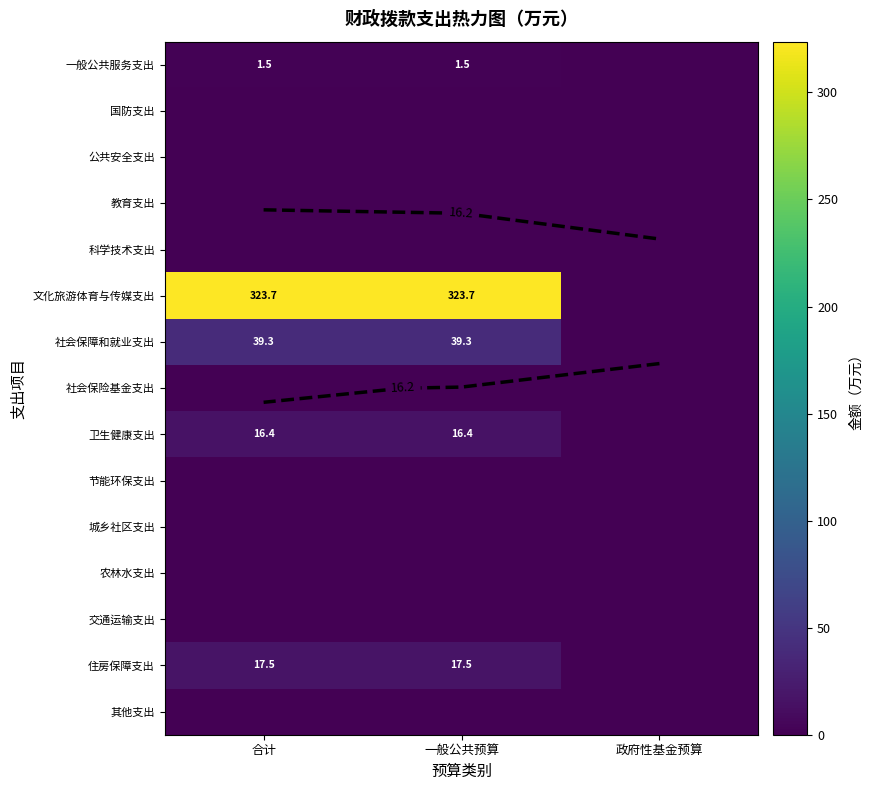

True or false: 城乡社区支出 has a value of 0.0 at 合计.

True